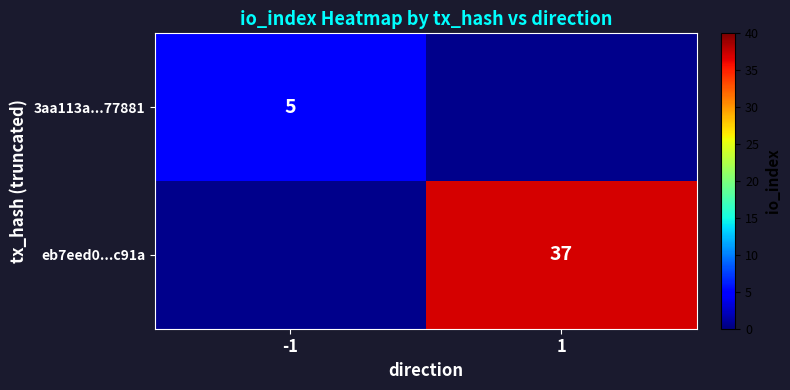

At which category is the sum across all series the highest?

1